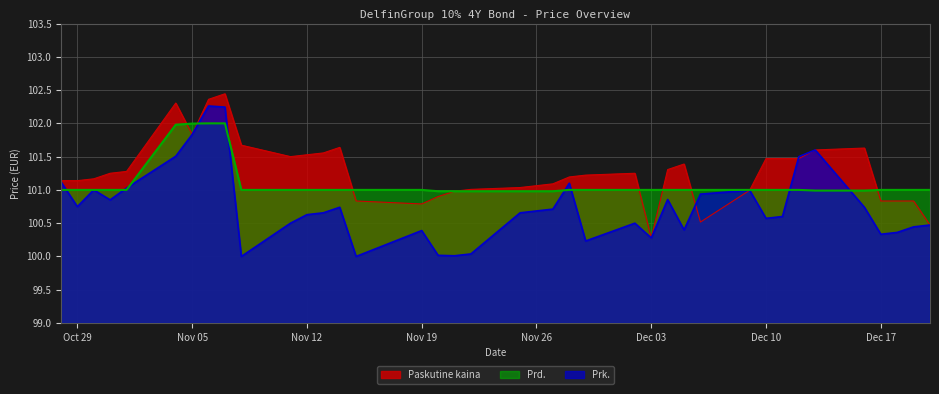

In Paskutine kaina, how many points are higher than both neighbors (excluding endpoints)?

6